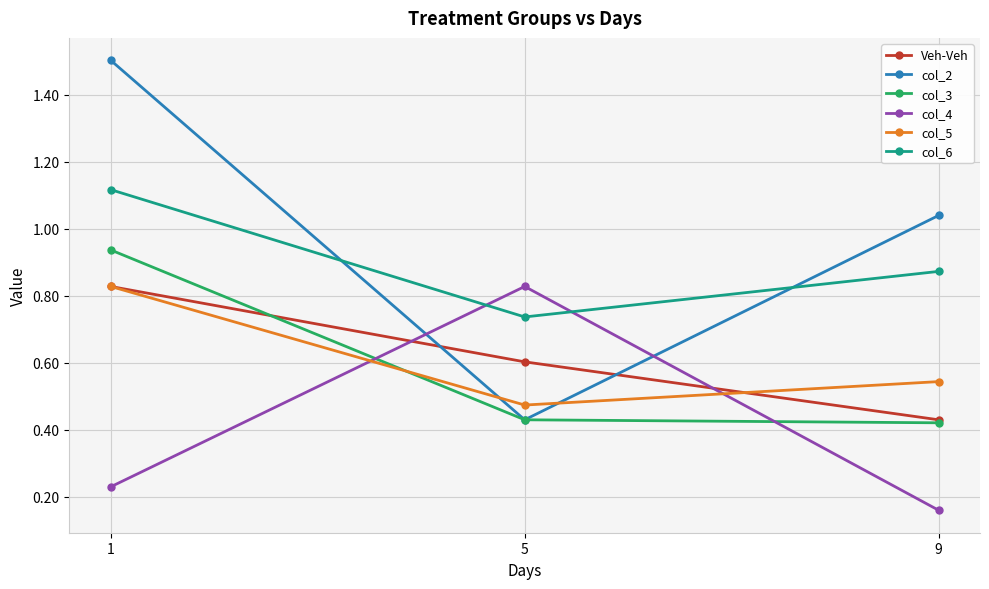

Is the value of col_5 at 9 greater than the value of col_6 at 5?

No